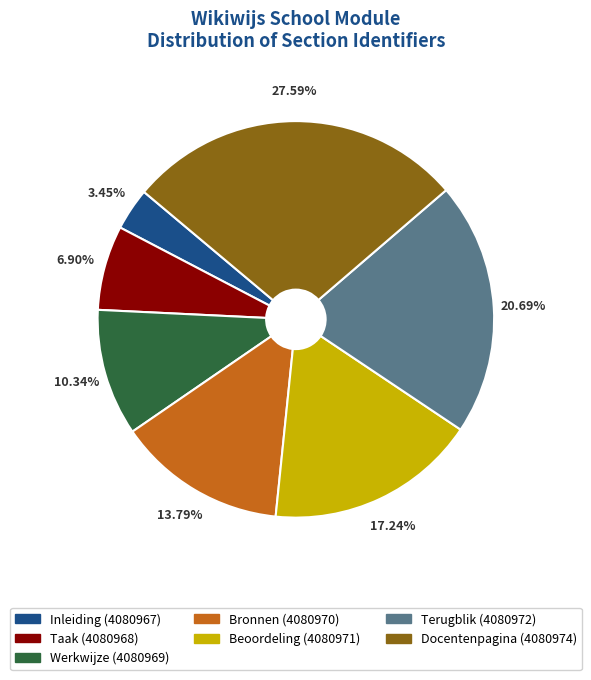

True or false: Bronnen accounts for 1% of the total.

False